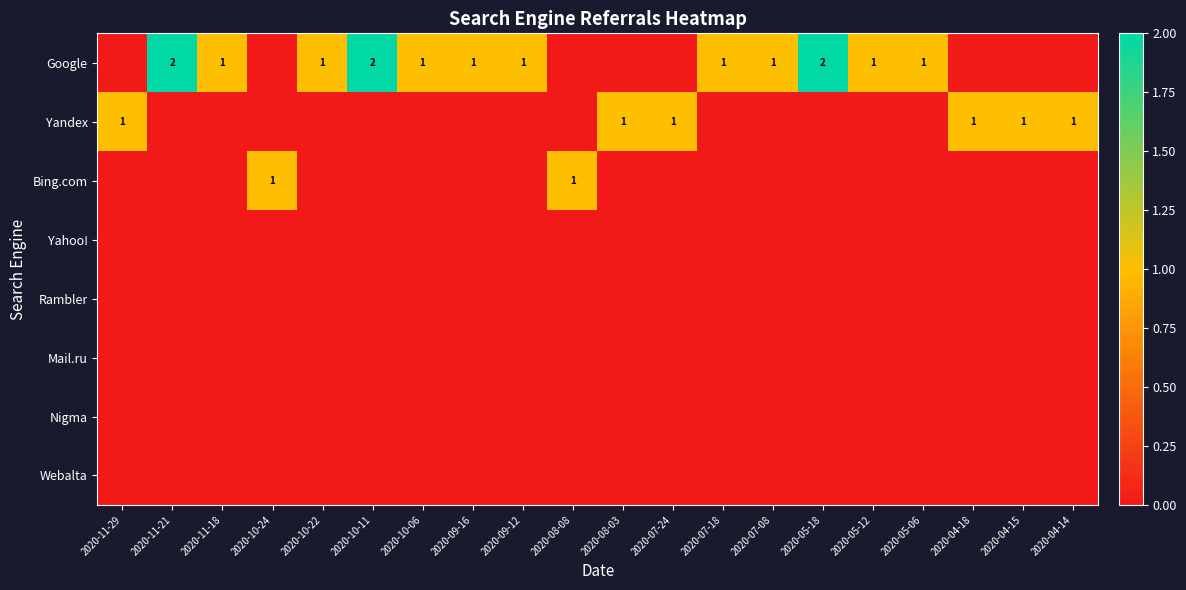

What is the total value across all series at 2020-11-18?

1